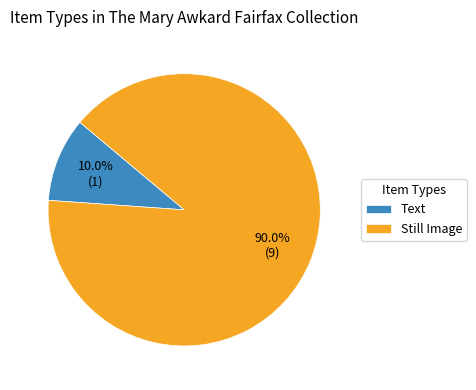

What percentage is NOT represented by Still Image?

10.0%